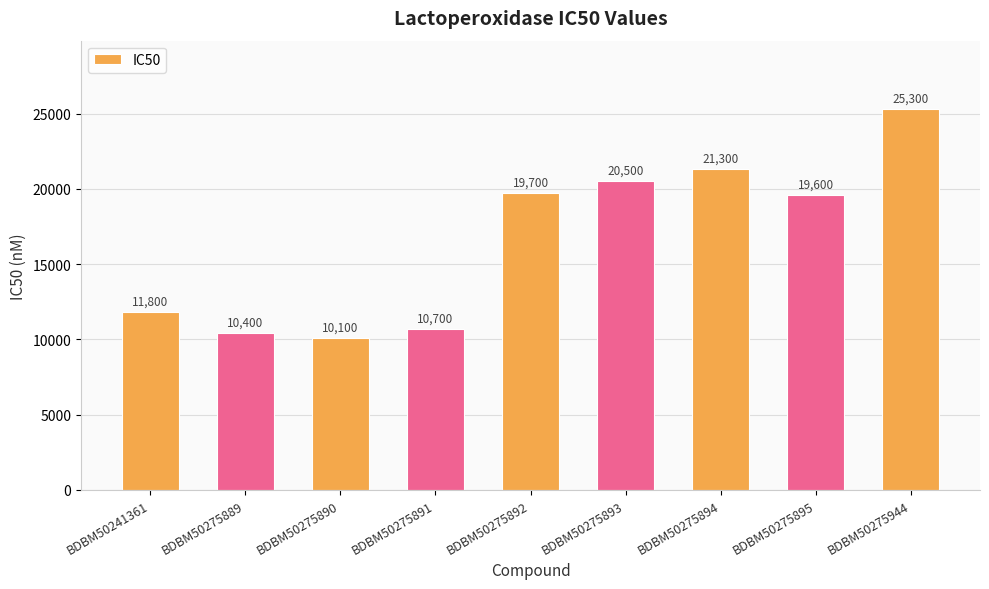

Are the bars grouped side by side (vs. stacked)?

No